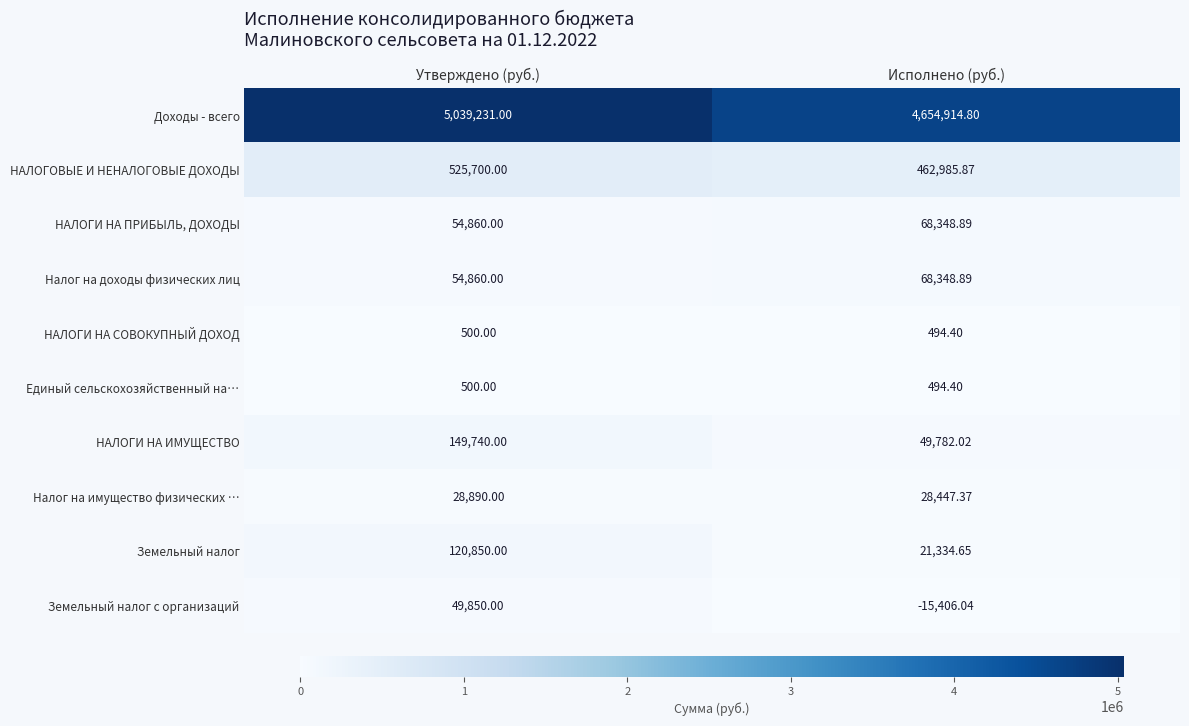

What is the total value across all series at Утверждено (руб.)?

6024981.0